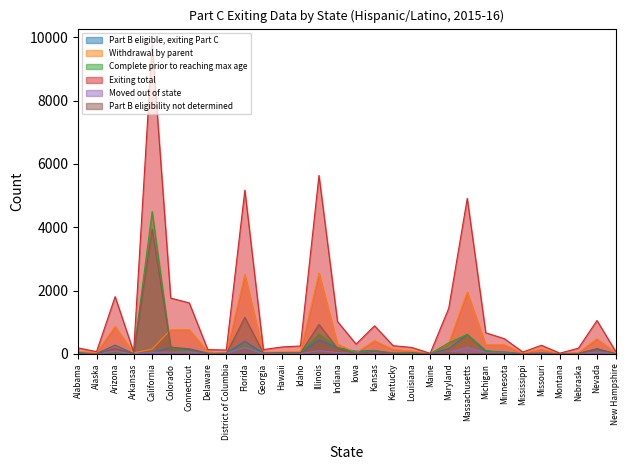

Reading left to right, extract all data points from this chart.

Part B eligible, exiting Part C: 47	10	276	6	41	205	161	24	19	398	15	22	36	439	192	84	109	6	29	3	166	612	69	60	5	30	4	20	153	6
Withdrawal by parent: 77	40	867	30	149	763	764	65	14	2510	51	58	73	2549	315	39	416	143	91	7	337	1954	284	286	21	149	5	44	476	41
Complete prior to reaching max age: 13	4	62	3	4492	179	77	11	22	249	0	19	21	630	199	46	100	30	32	3	348	613	108	32	5	14	4	16	58	9
Exiting total: 188	69	1806	63	9782	1760	1610	134	121	5169	134	218	248	5634	1020	308	885	258	203	17	1439	4910	665	479	57	270	21	180	1053	84
Moved out of state: 8	7	83	1	50	53	61	4	15	204	3	36	12	102	40	19	56	15	8	2	45	207	46	17	7	20	2	9	54	10
Part B eligibility not determined: 5	2	172	5	3937	219	130	2	3	1152	26	39	27	928	171	2	77	11	21	0	33	0	18	5	9	8	1	0	166	3